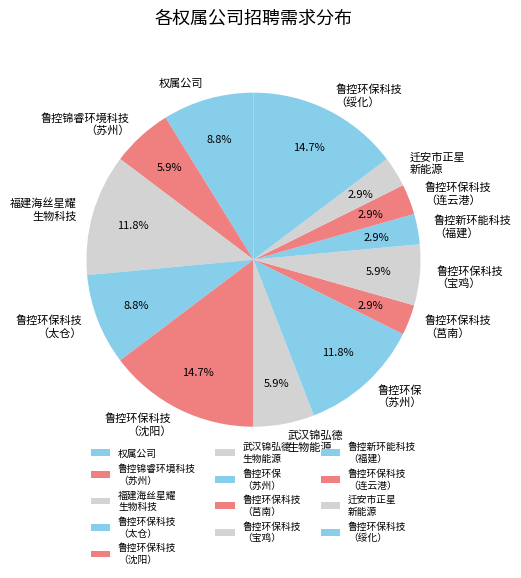

What is the ratio of the value at 鲁控环保科技 （太仓） to the value at 鲁控环保科技 （绥化）?

0.6